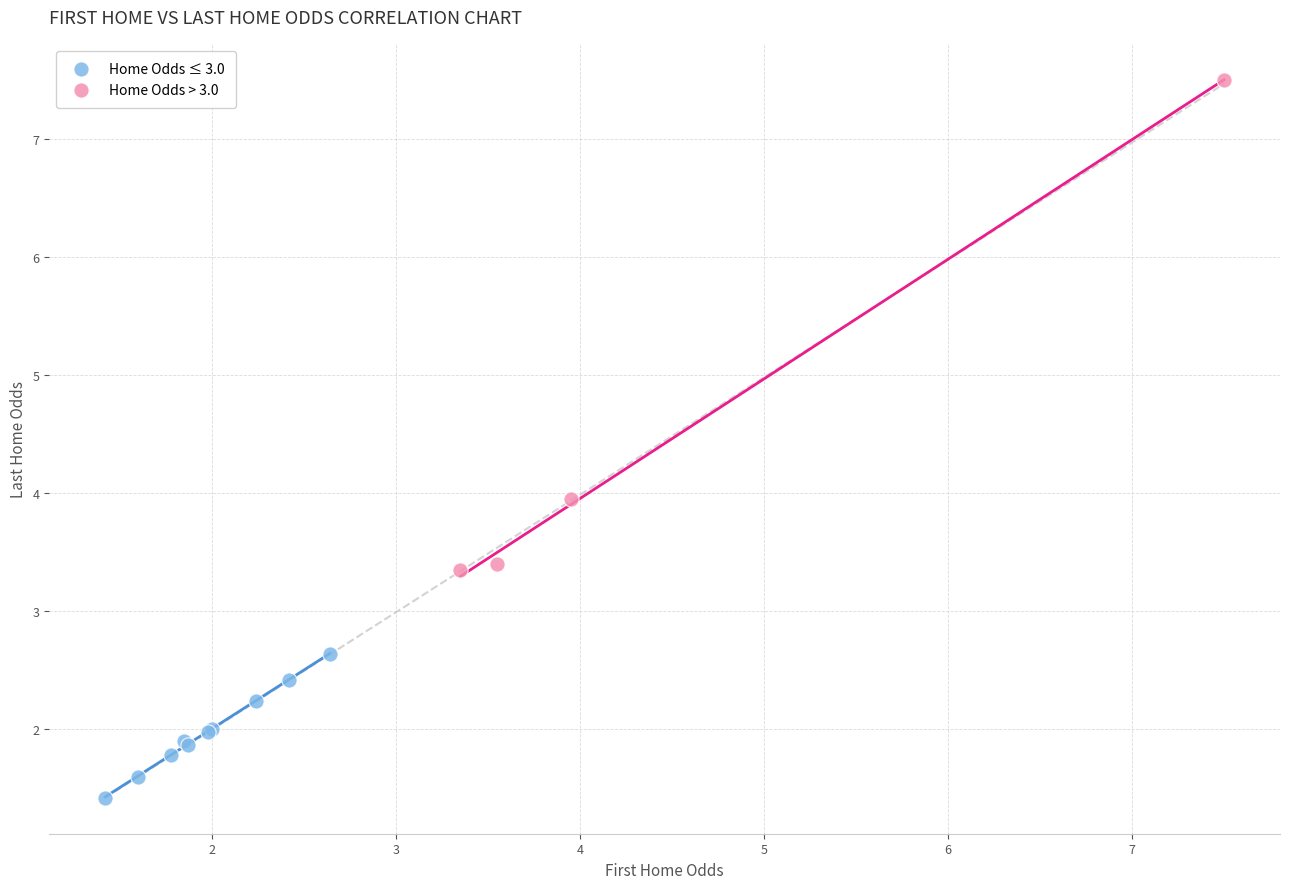

Which series has the largest Y range (max minus min)?

Home Odds > 3.0